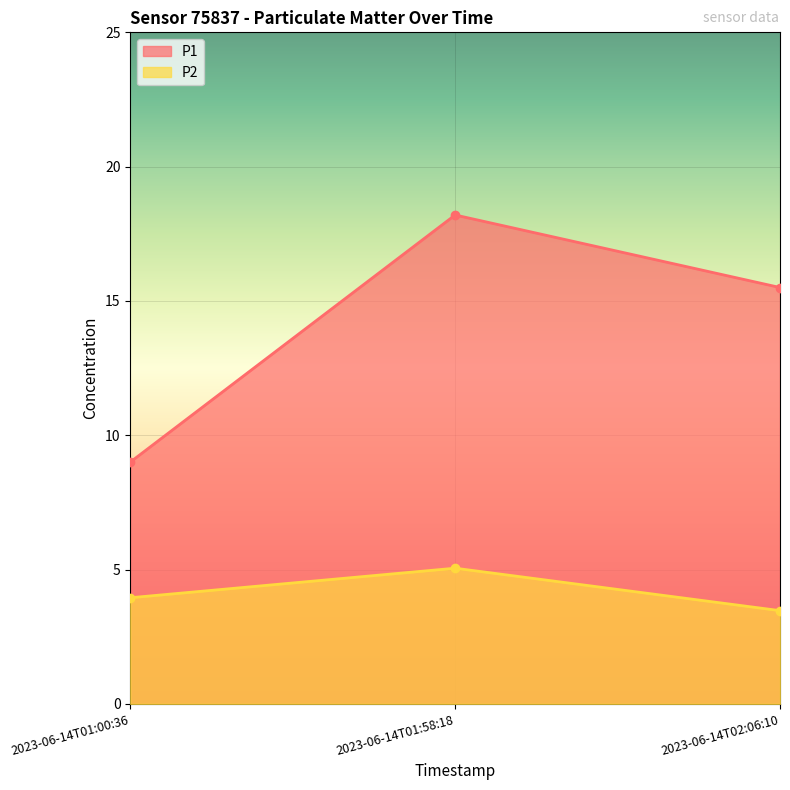

What is the sum of the P1 values at 2023-06-14T01:00:36 and 2023-06-14T01:58:18?

27.2